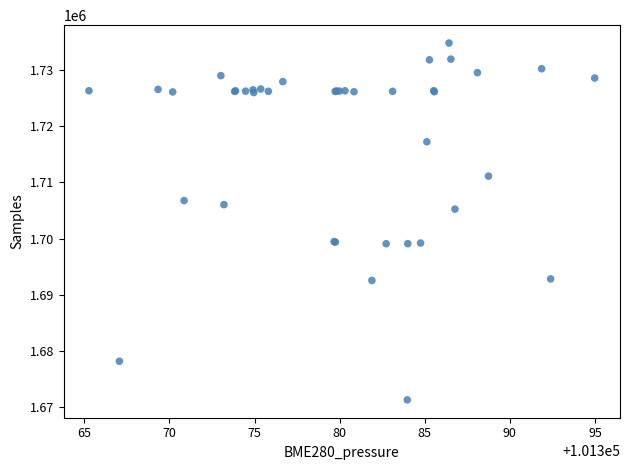

What Y value in the scatter plot is closest to 1703056?

1705255